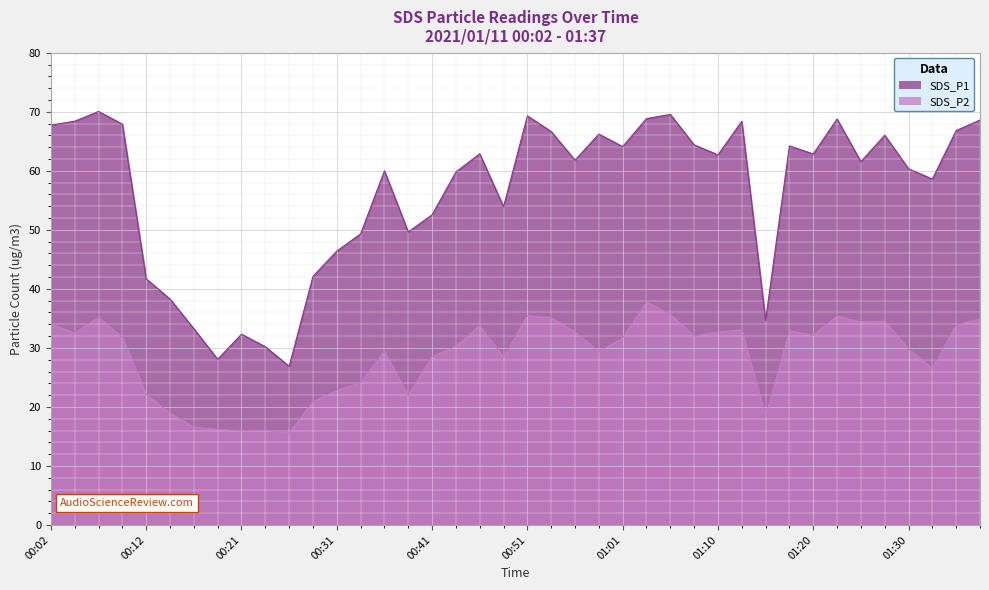

List the series in order of their peak value, lowest first.

SDS_P2_line, SDS_P1_line